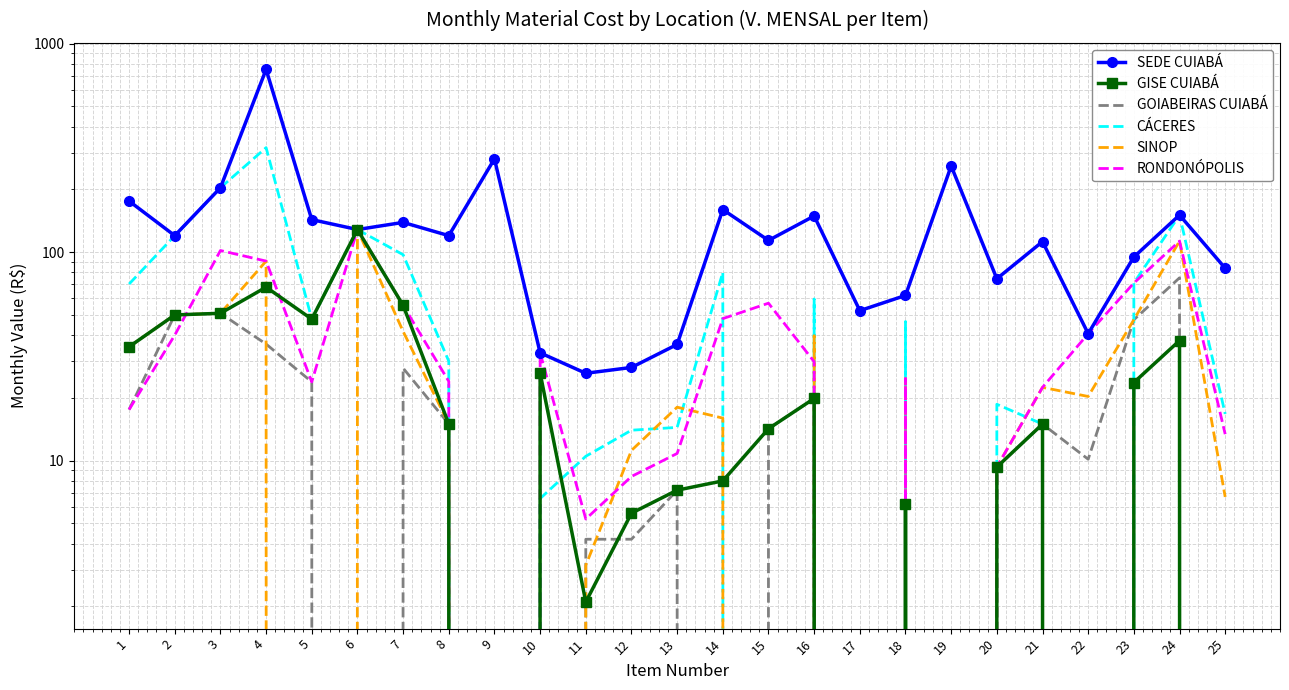

Which category has the highest value in the GISE CUIABÁ series?

6